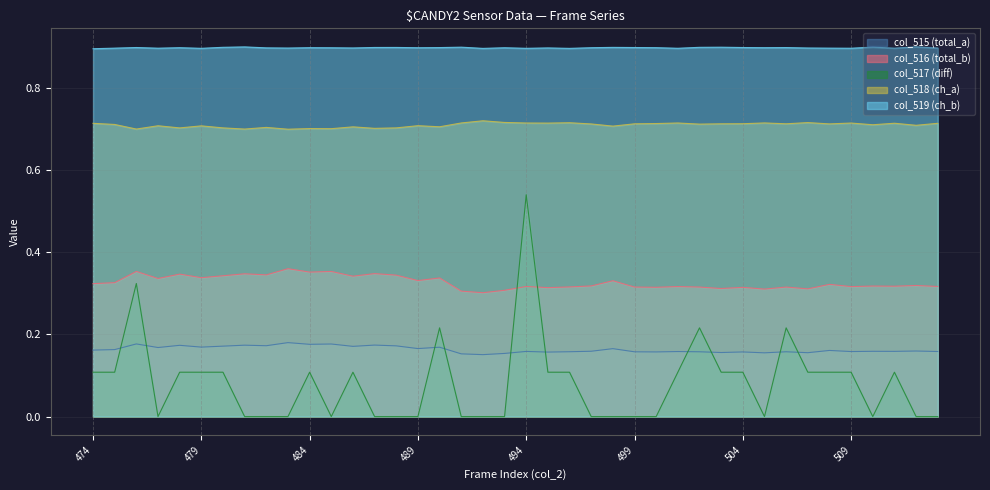

Where is the first local maximum for col_519?

476